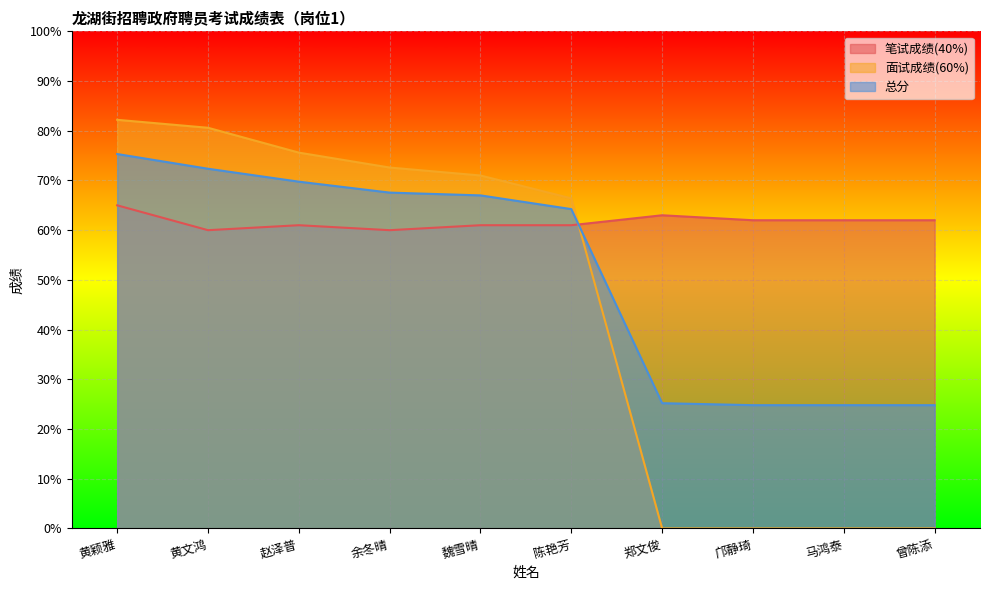

The 总分 series shows 24.8 at 马鸿泰. True or false?

True